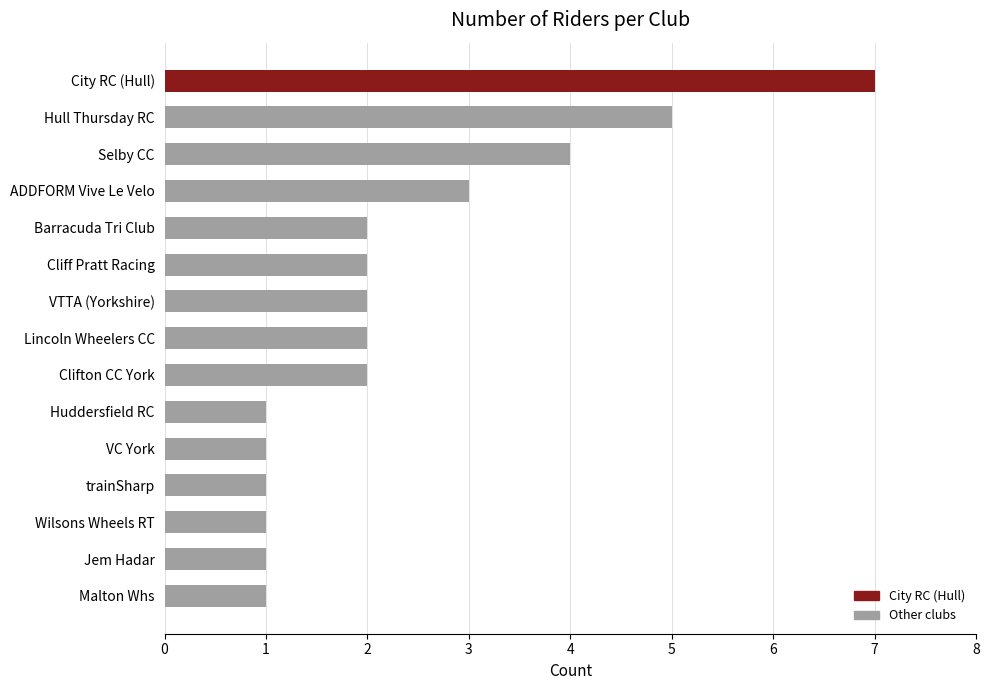

What is the label of the 8th bar from the top?

Lincoln Wheelers CC